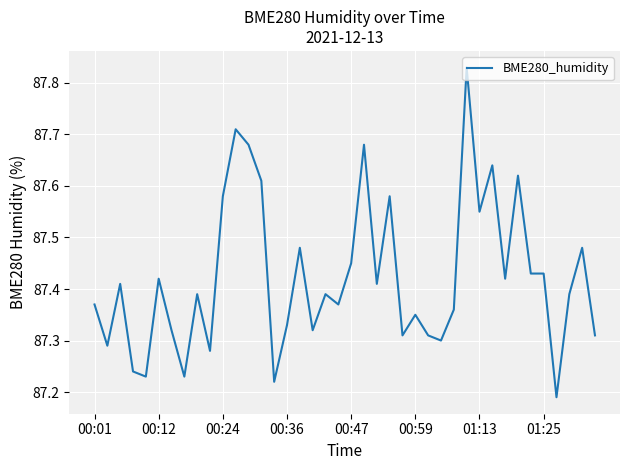

What is the difference between the maximum and minimum values?

0.6